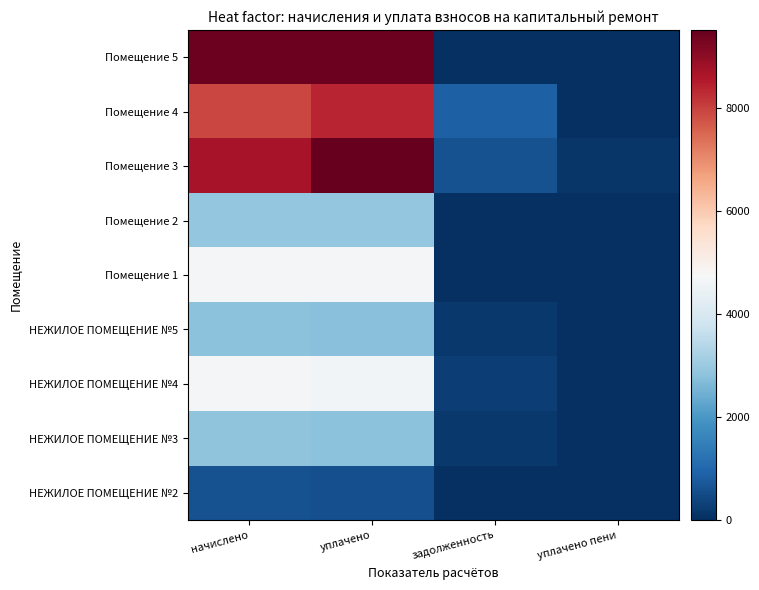

Reading left to right, transcribe all the data shown in this chart.

НЕЖИЛОЕ ПОМЕЩЕНИЕ №2: начислено=596.2	уплачено=591.4	задолженность=35.9	уплачено пени=0.0
НЕЖИЛОЕ ПОМЕЩЕНИЕ №3: начислено=2831.8	уплачено=2809.0	задолженность=170.4	уплачено пени=0.0
НЕЖИЛОЕ ПОМЕЩЕНИЕ №4: начислено=4682.3	уплачено=4644.6	задолженность=280.3	уплачено пени=0.0
НЕЖИЛОЕ ПОМЕЩЕНИЕ №5: начислено=2806.9	уплачено=2784.3	задолженность=169.0	уплачено пени=0.0
Помещение 1: начислено=4682.3	уплачено=4682.3	задолженность=0.0	уплачено пени=0.0
Помещение 2: начислено=2918.7	уплачено=2918.7	задолженность=0.0	уплачено пени=0.0
Помещение 3: начислено=8681.6	уплачено=9518.2	задолженность=624.4	уплачено пени=146.1
Помещение 4: начислено=7936.4	уплачено=8372.5	задолженность=881.8	уплачено пени=7.0
Помещение 5: начислено=9414.4	уплачено=9414.4	задолженность=0.0	уплачено пени=0.0